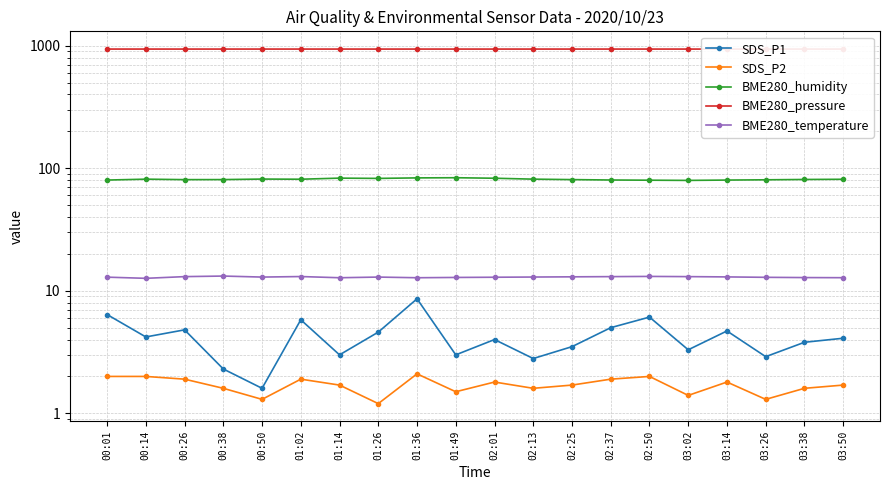

What is the label of the 8th point from the right?

02:25